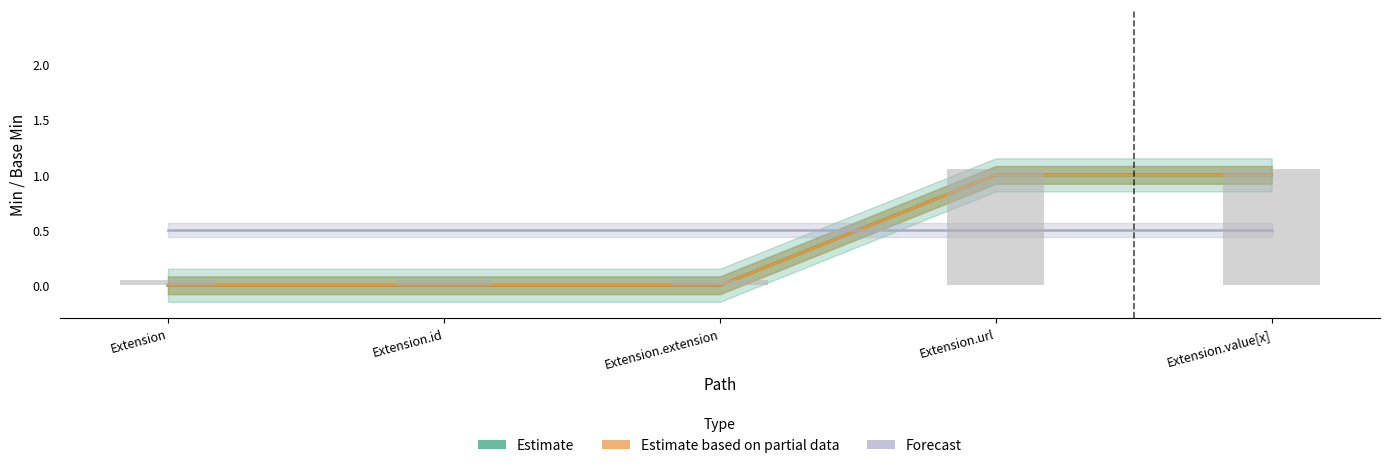

Between Extension and Extension.value[x], which series saw the biggest shift?

Estimate